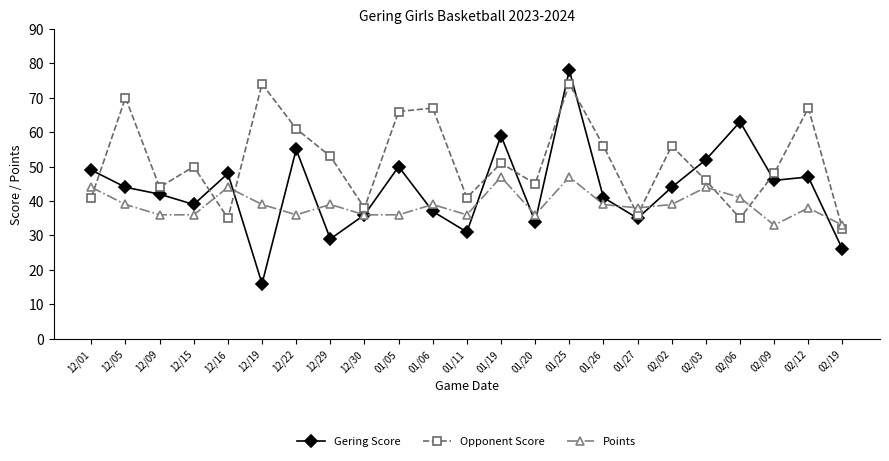

Reading right to left, transcribe all the data shown in this chart.

Gering Score: 02/19=26	02/12=47	02/09=46	02/06=63	02/03=52	02/02=44	01/27=35	01/26=41	01/25=78	01/20=34	01/19=59	01/11=31	01/06=37	01/05=50	12/30=36	12/29=29	12/22=55	12/19=16	12/16=48	12/15=39	12/09=42	12/05=44	12/01=49
Opponent Score: 02/19=32	02/12=67	02/09=48	02/06=35	02/03=46	02/02=56	01/27=36	01/26=56	01/25=74	01/20=45	01/19=51	01/11=41	01/06=67	01/05=66	12/30=38	12/29=53	12/22=61	12/19=74	12/16=35	12/15=50	12/09=44	12/05=70	12/01=41
Points: 02/19=33	02/12=38	02/09=33	02/06=41	02/03=44	02/02=39	01/27=38	01/26=39	01/25=47	01/20=36	01/19=47	01/11=36	01/06=39	01/05=36	12/30=36	12/29=39	12/22=36	12/19=39	12/16=44	12/15=36	12/09=36	12/05=39	12/01=44